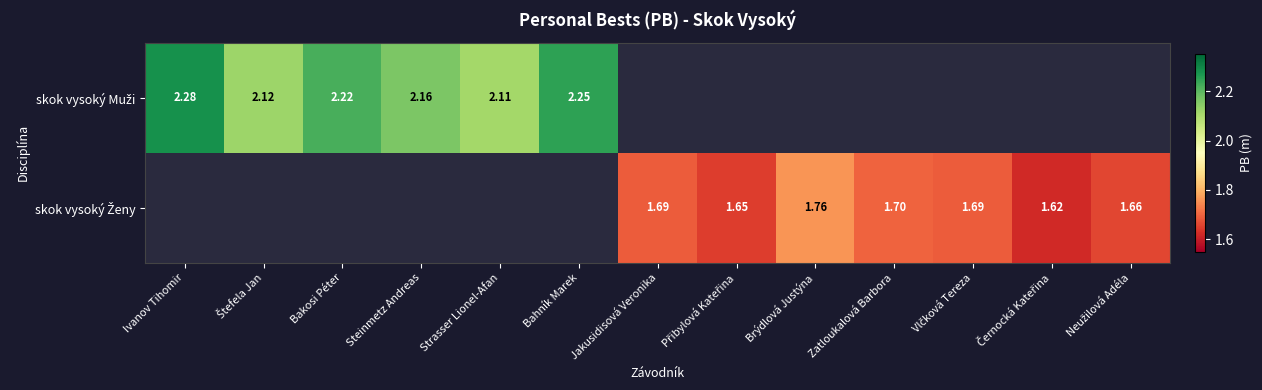

The value of skok vysoký Muži at Štefela Jan is 1.1. True or false?

False